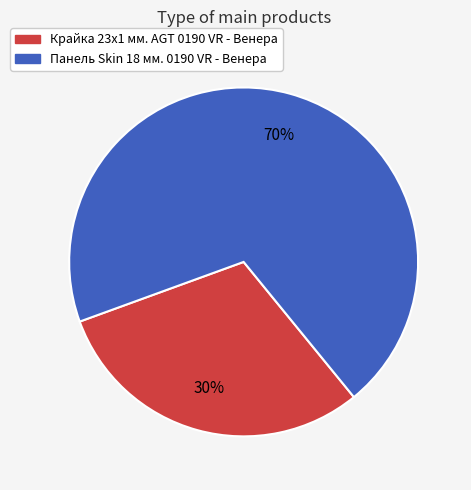

Rank the categories by value from highest to lowest.

Панель Skin 18 мм. 0190 VR - Венера, Крайка 23x1 мм. AGT 0190 VR - Венера